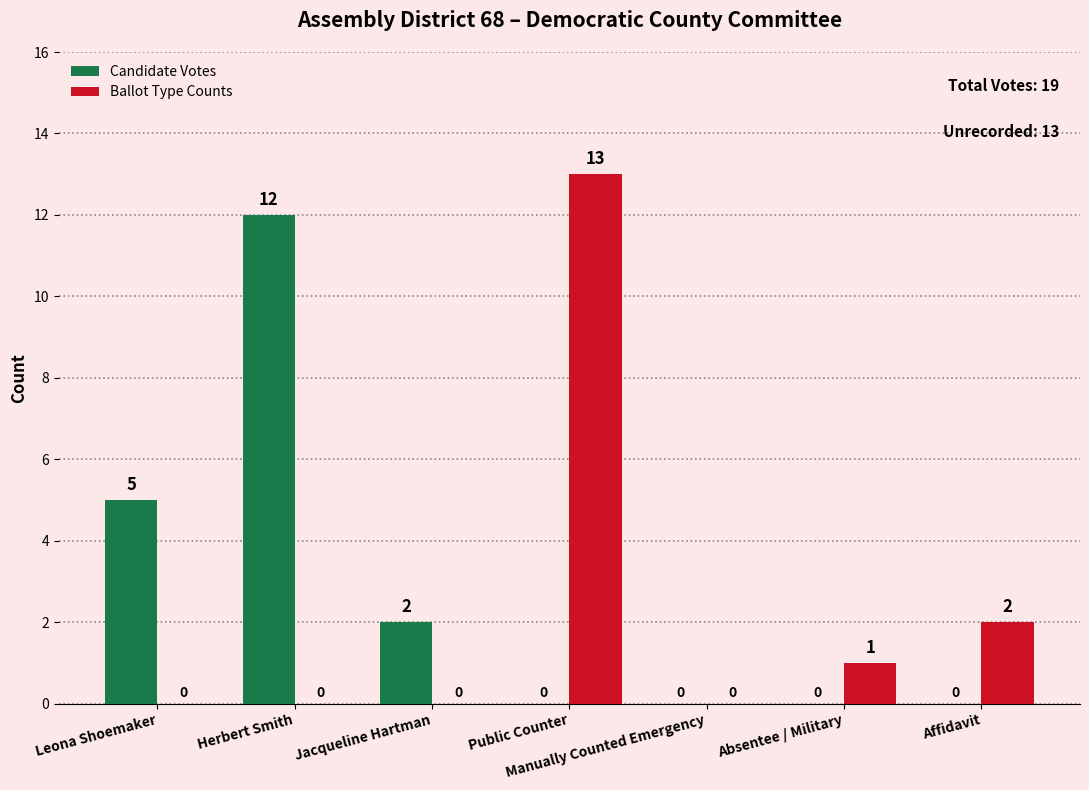

Which series has the largest range (max minus min)?

Ballot Type Counts